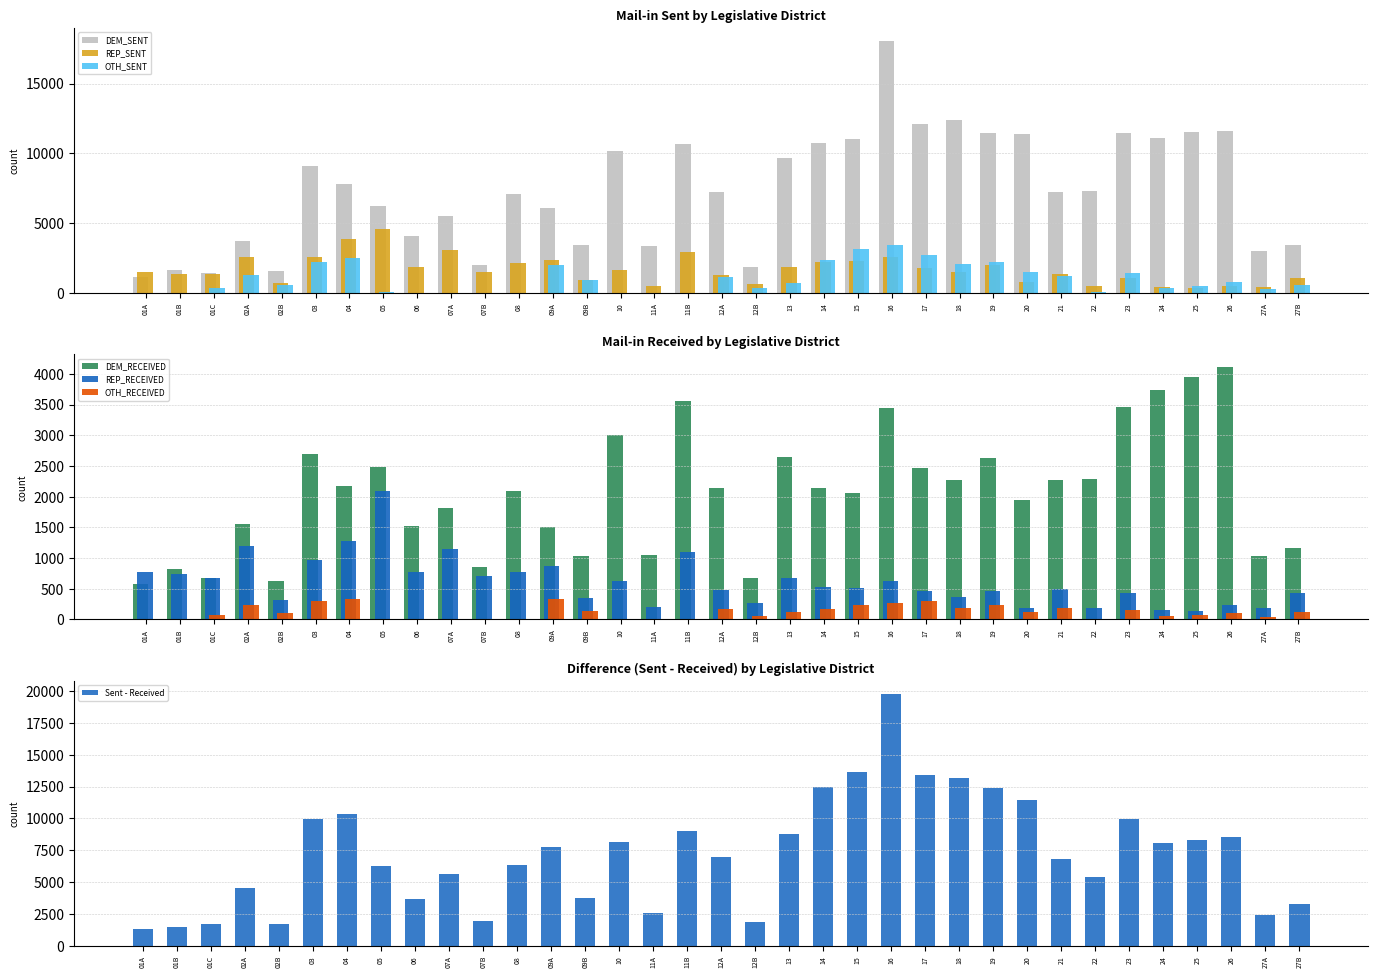

The value of OTH_SENT at 09A is 1062. True or false?

False